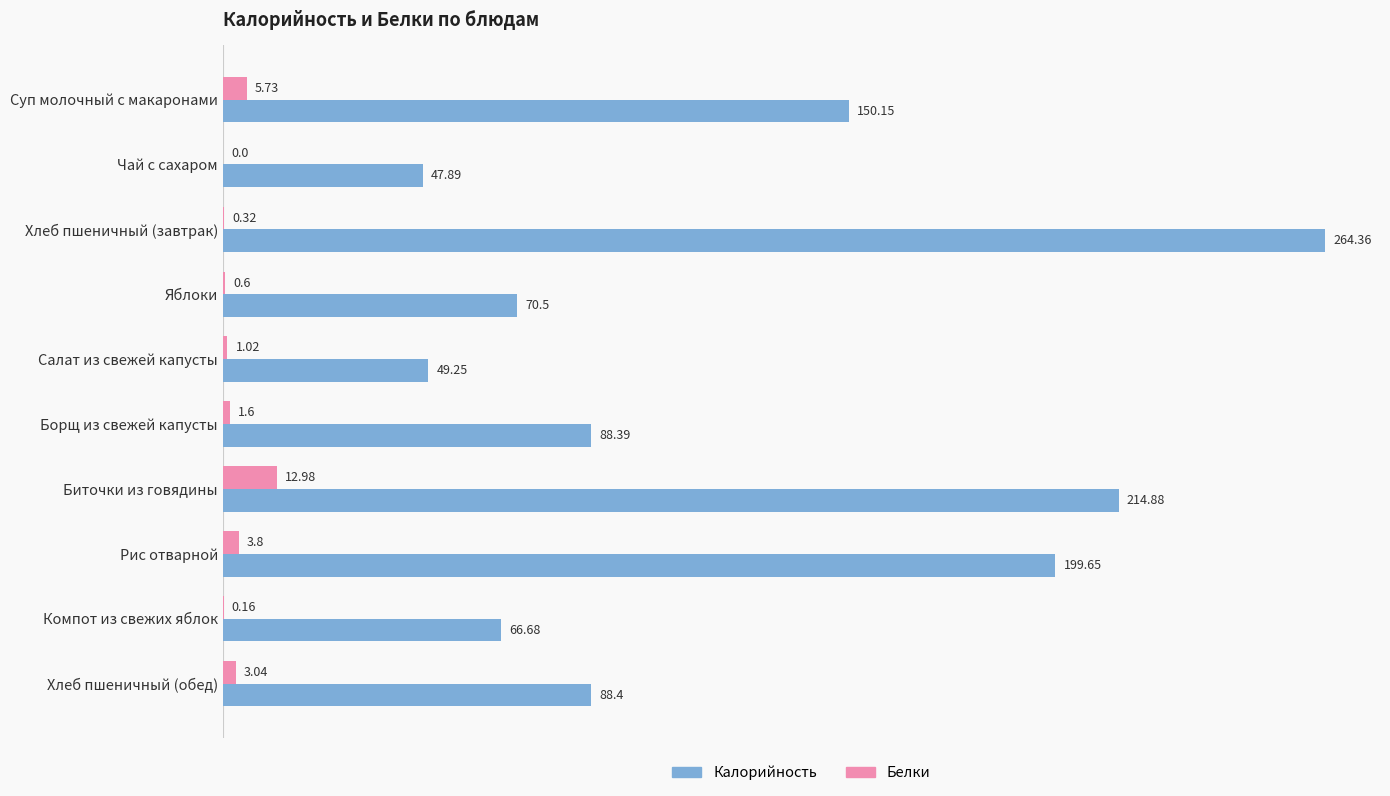

Between Суп молочный с макаронами and Салат из свежей капусты, which series saw the biggest shift?

Калорийность